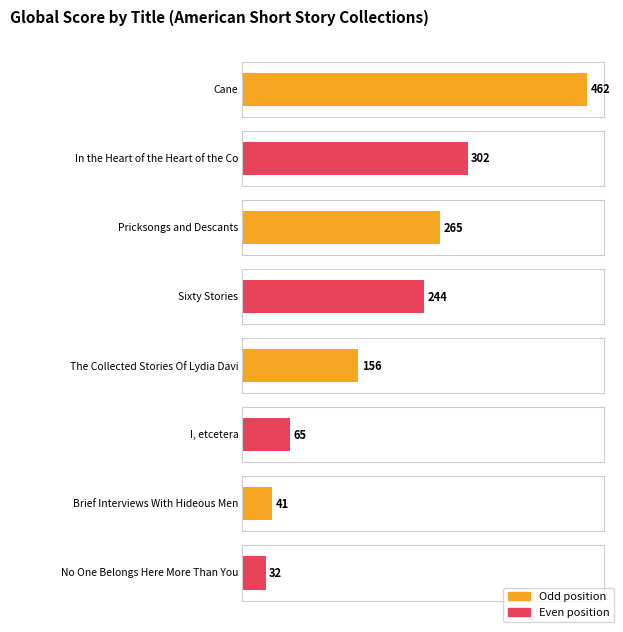

List the labels in order of value, largest first.

Cane, In the Heart of
the Heart of the Country, Pricksongs
and Descants, Sixty Stories, The Collected Stories
Of Lydia Davis, I, etcetera, Brief Interviews With
Hideous Men, No One Belongs Here
More Than You